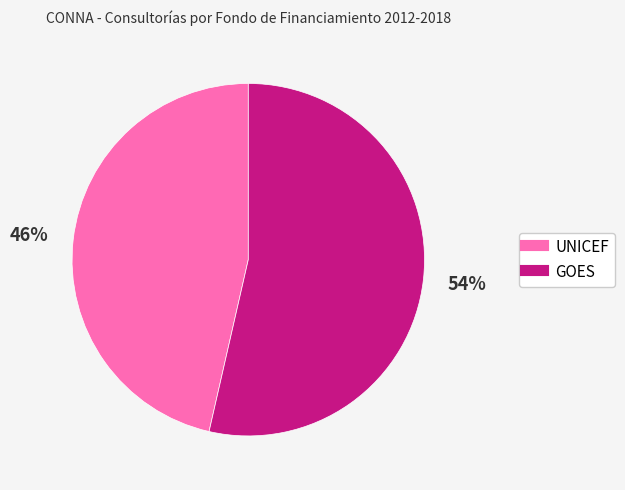

Is there any slice that represents more than half of the pie?

Yes